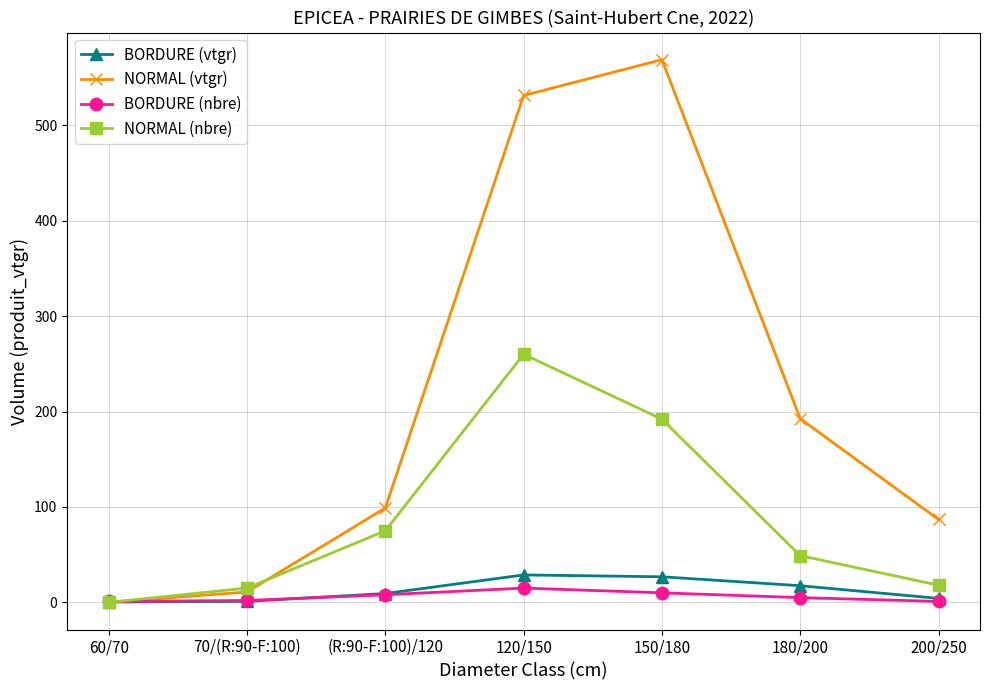

At which category is the sum across all series the highest?

120/150